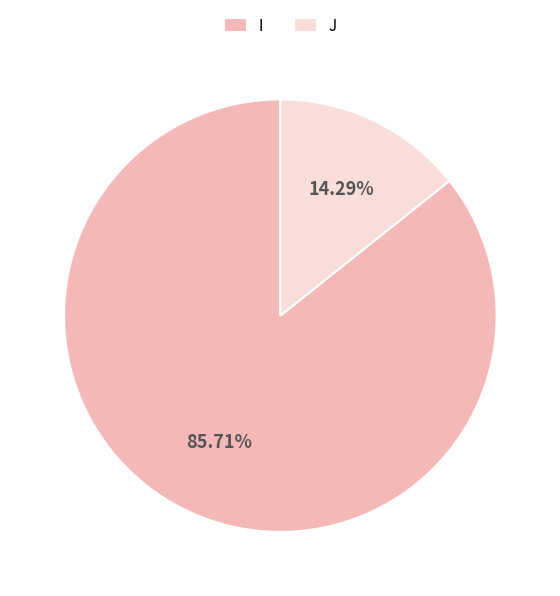

To the nearest percent, what is the difference between the largest and smallest slice percentages?

71%